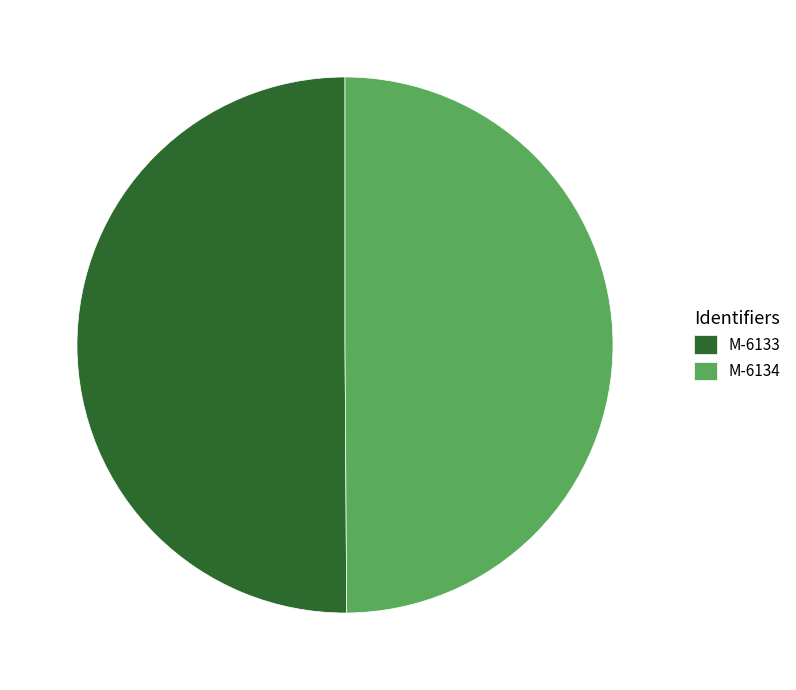

Do M-6133 and M-6134 together represent more than half of the pie?

Yes